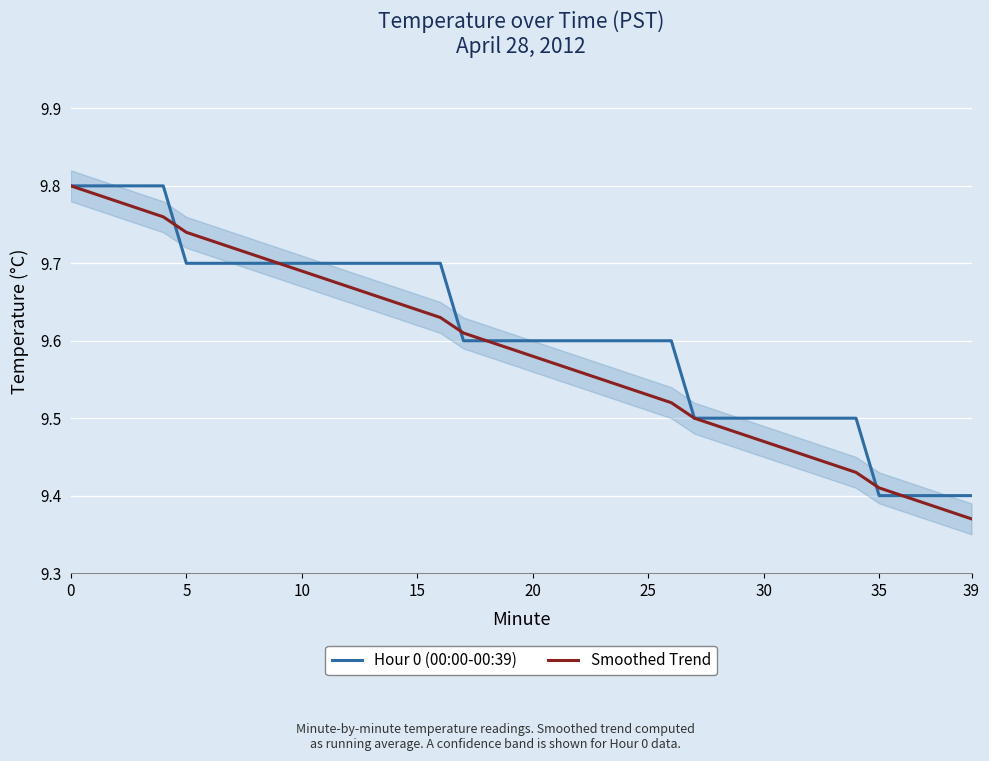

Reading left to right, what are all the values shown in this chart?

Hour 0 (00:00-00:39): 9.8	9.8	9.8	9.8	9.8	9.7	9.7	9.7	9.7	9.7	9.7	9.7	9.7	9.7	9.7	9.7	9.7	9.6	9.6	9.6	9.6	9.6	9.6	9.6	9.6	9.6	9.6	9.5	9.5	9.5	9.5	9.5	9.5	9.5	9.5	9.4	9.4	9.4	9.4	9.4
Smoothed Trend: 9.8	9.8	9.8	9.8	9.8	9.7	9.7	9.7	9.7	9.7	9.7	9.7	9.7	9.7	9.7	9.6	9.6	9.6	9.6	9.6	9.6	9.6	9.6	9.6	9.5	9.5	9.5	9.5	9.5	9.5	9.5	9.5	9.4	9.4	9.4	9.4	9.4	9.4	9.4	9.4